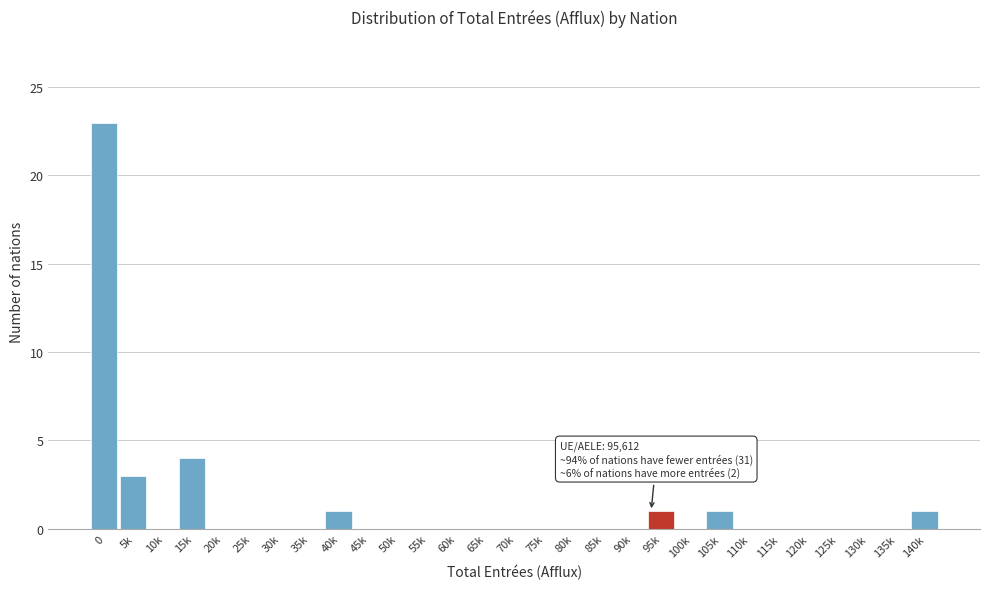

Reading right to left, what are all the values shown in this chart?

140k=1	135k=0	130k=0	125k=0	120k=0	115k=0	110k=0	105k=1	100k=0	95k=1	90k=0	85k=0	80k=0	75k=0	70k=0	65k=0	60k=0	55k=0	50k=0	45k=0	40k=1	35k=0	30k=0	25k=0	20k=0	15k=4	10k=0	5k=3	0=23